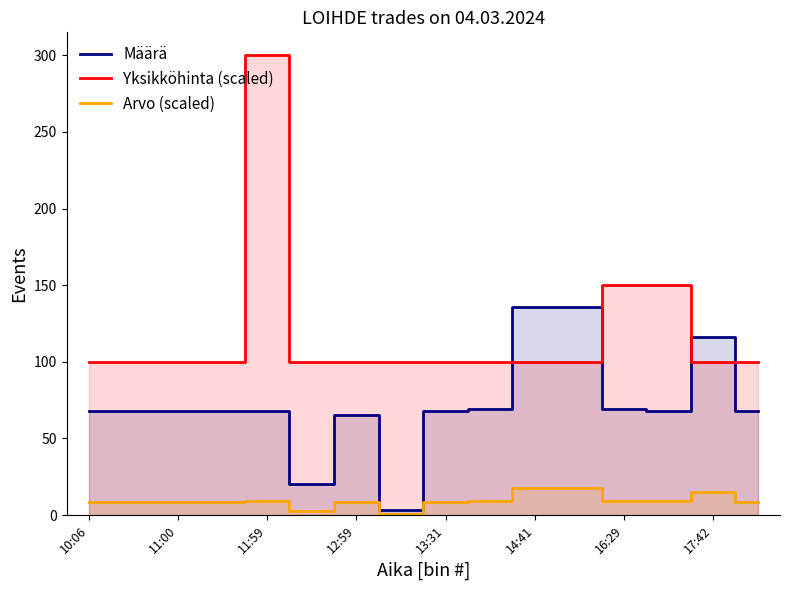

In Yksikköhinta (scaled), how many points are higher than both neighbors (excluding endpoints)?

1